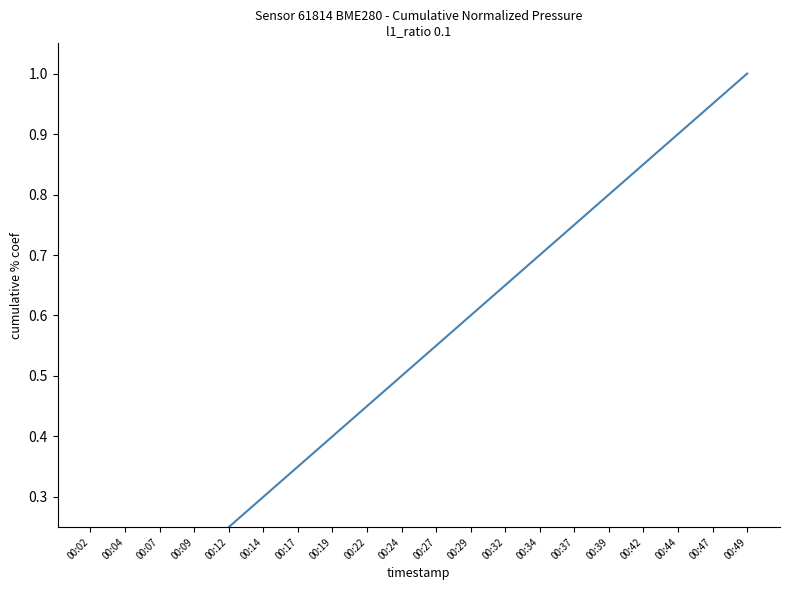

Reading left to right, transcribe all the data shown in this chart.

0.1	0.1	0.2	0.2	0.3	0.3	0.4	0.4	0.5	0.5	0.6	0.6	0.7	0.7	0.8	0.8	0.9	0.9	1.0	1.0